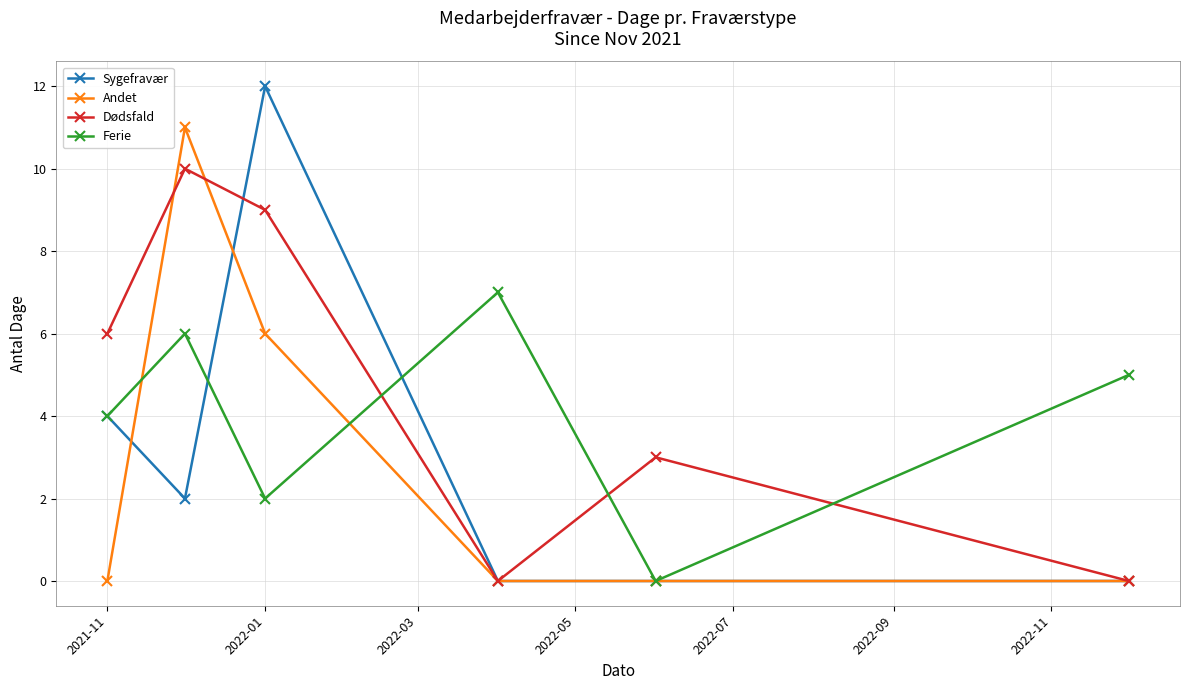

What is the difference between the maximum and second lowest values in the Andet series?

11